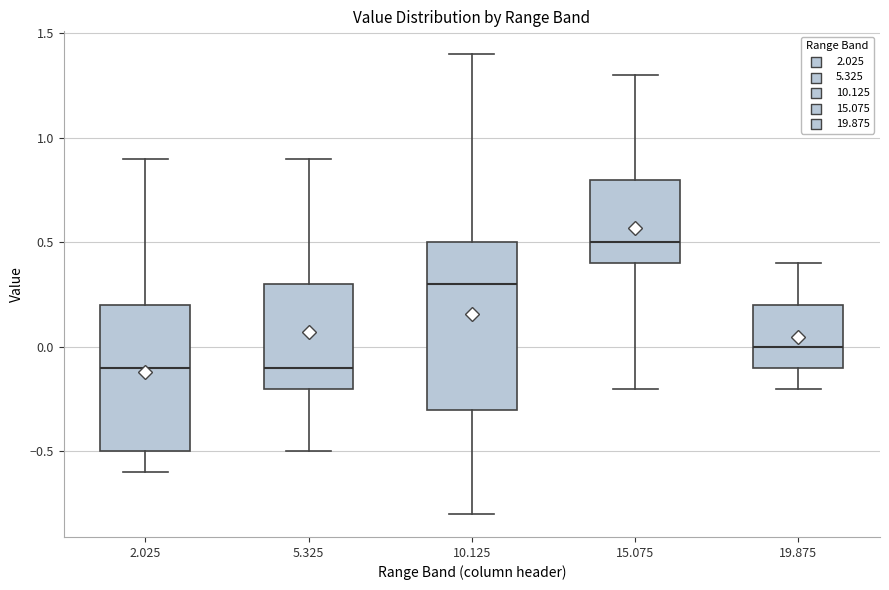

Which box is the tallest, from its lower edge to its upper edge?

10.125